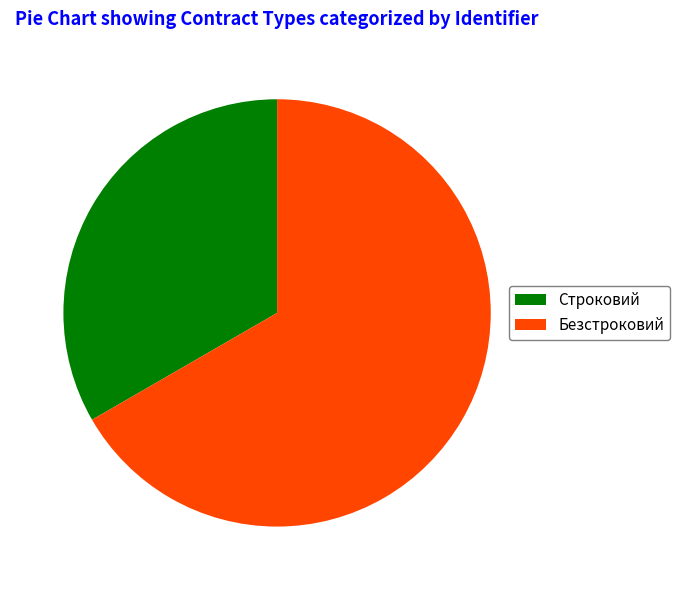

Combined, do Безстроковий and Строковий account for over 50%?

Yes